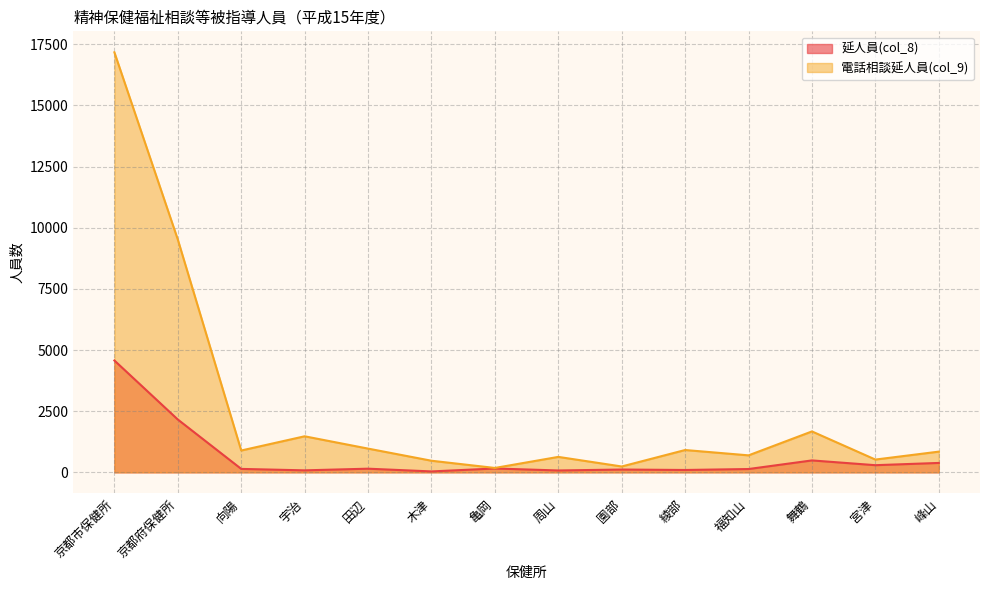

What position from the left is 宮津?

13